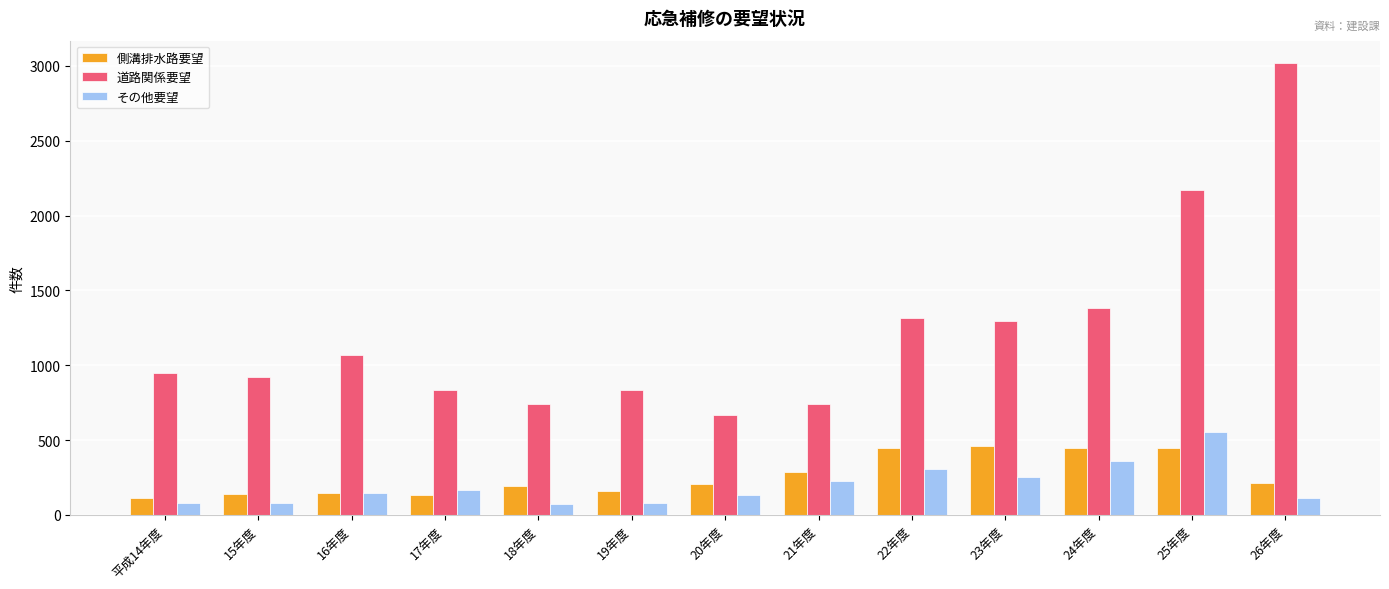

What is the difference between the maximum and minimum values in the その他要望 series?

482